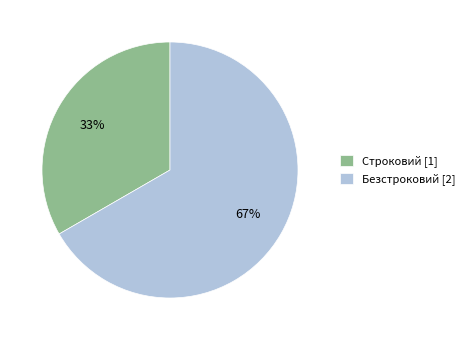

What is the largest slice in the pie chart?

Безстроковий